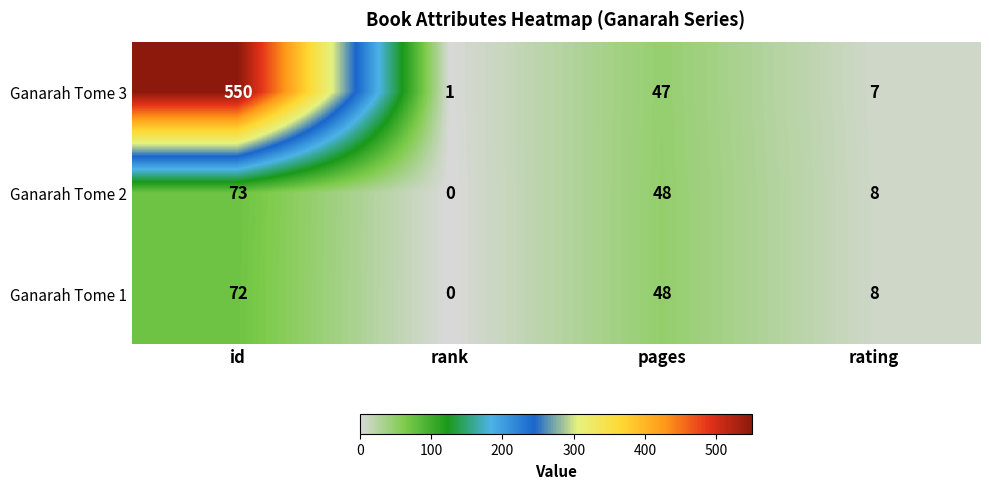

What is the average value of the Ganarah Tome 2 series?

32